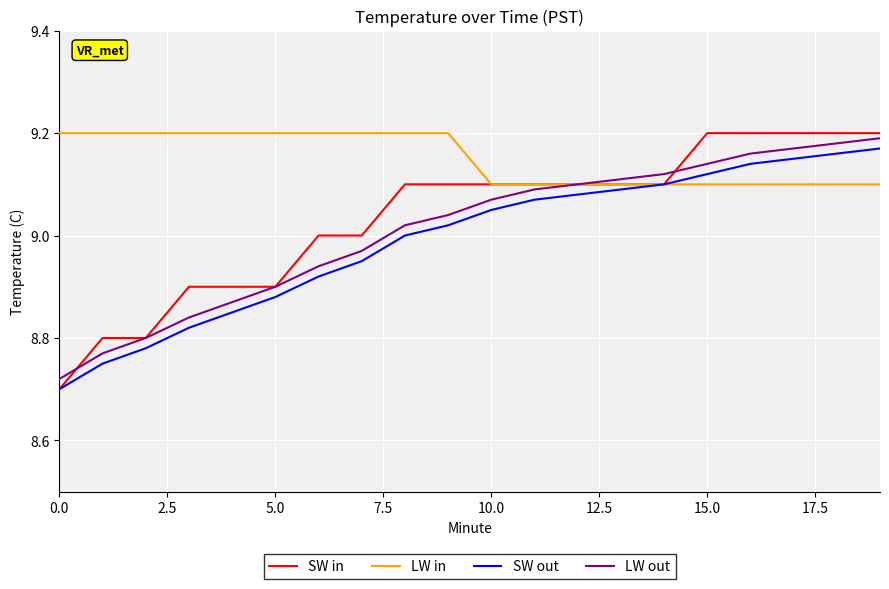

How many values in the LW out series exceed 9?

12